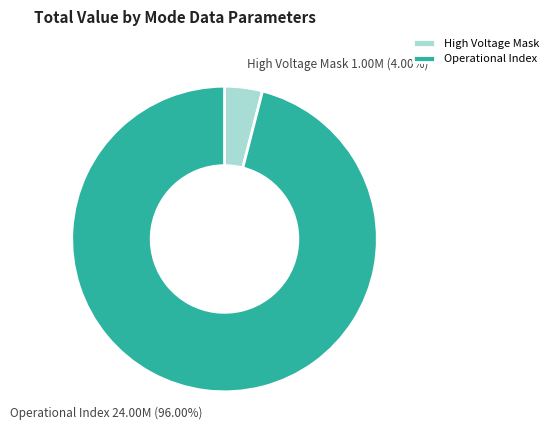

To the nearest percent, what percentage of the pie is Operational Index?

96%